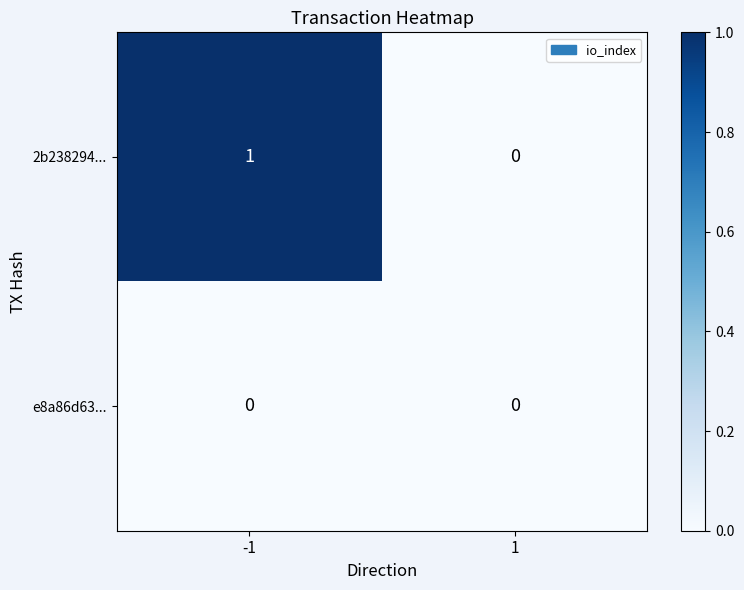

Rank the series by their maximum value, from highest to lowest.

2b238294..., e8a86d63...